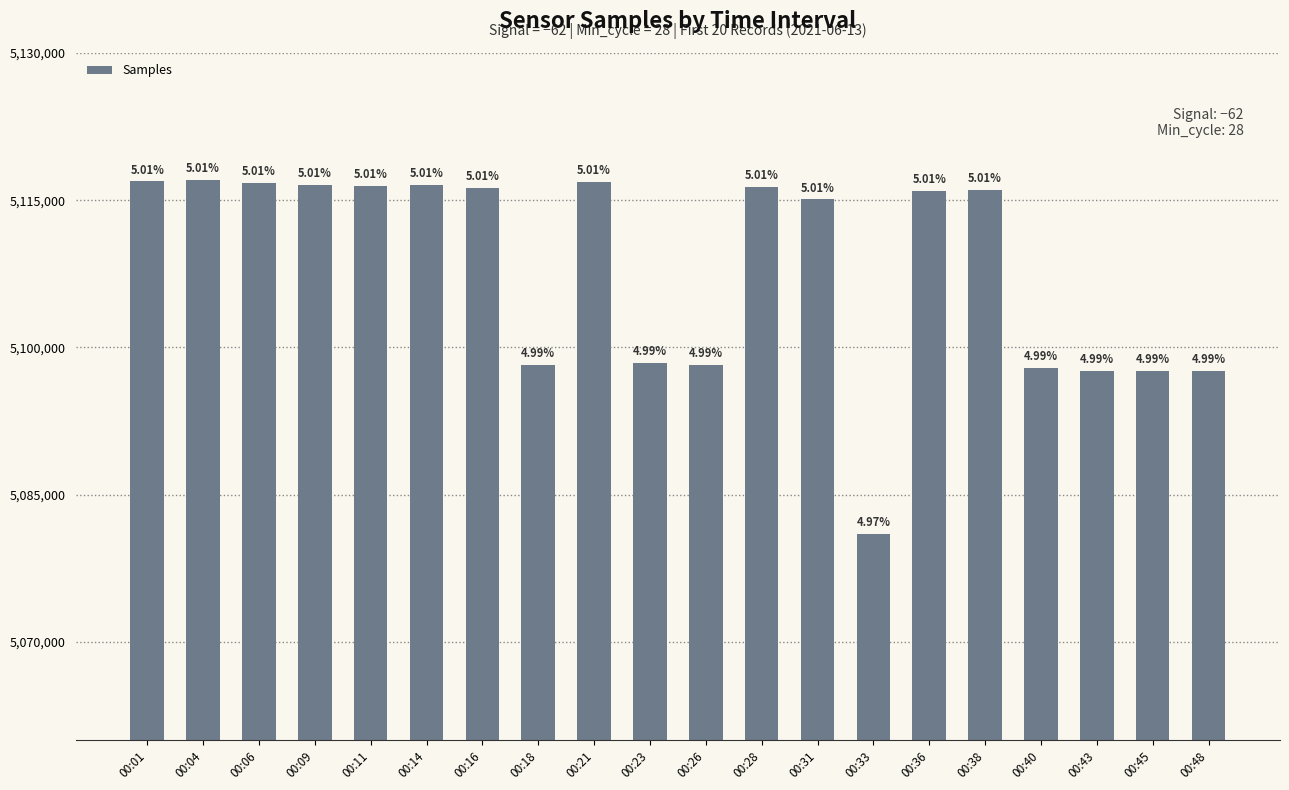

Is it true that the value at 00:40 is 5097939?

True